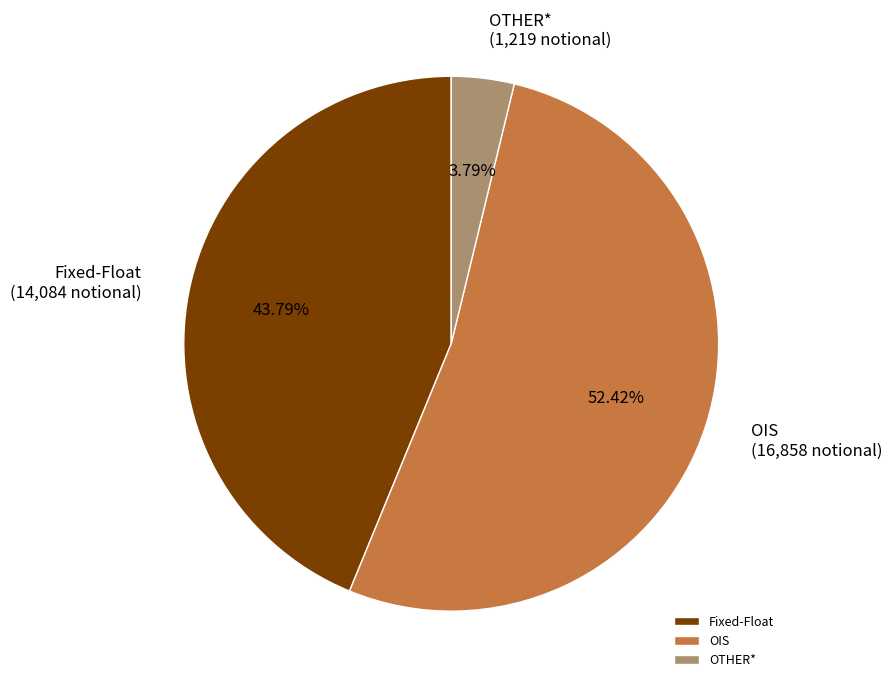

Which category has the smallest portion of the pie?

OTHER*